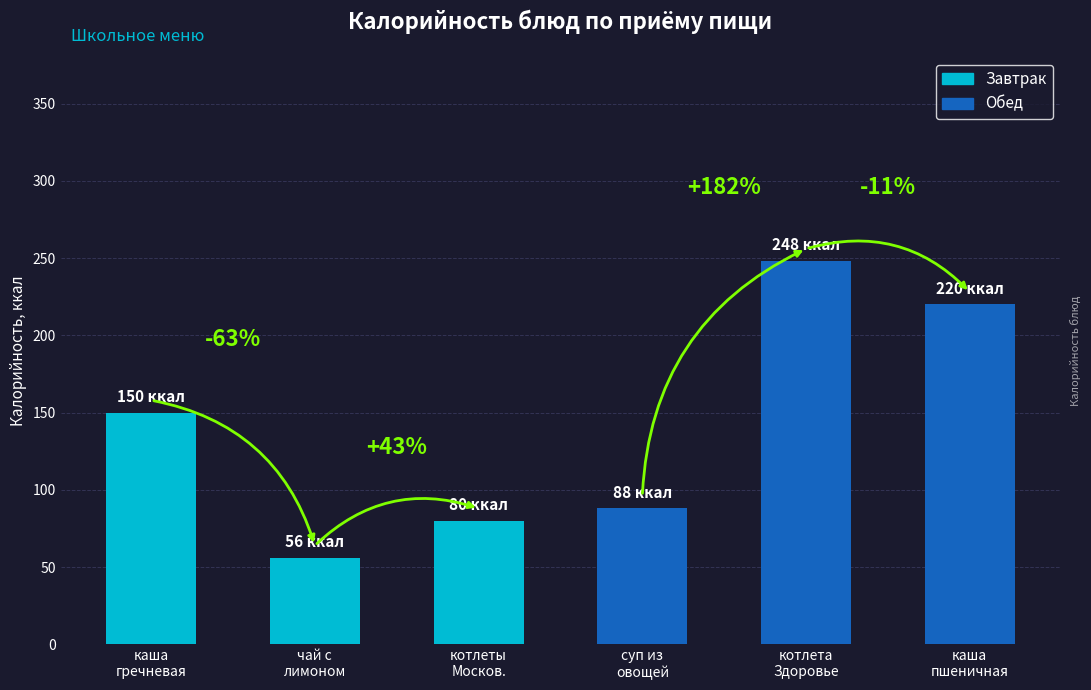

Does the chart contain any negative values?

No